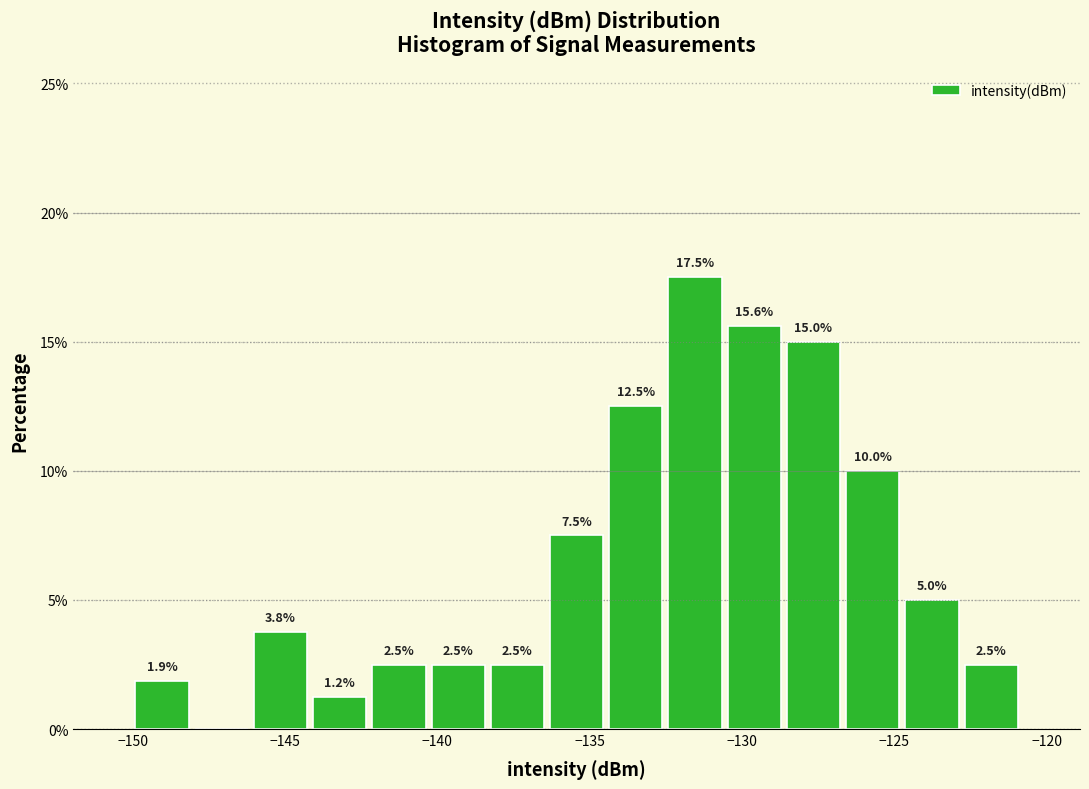

Around what value on the x-axis is the tallest bar? Give the approximate position of its centre, as read against the axis.

-131.5